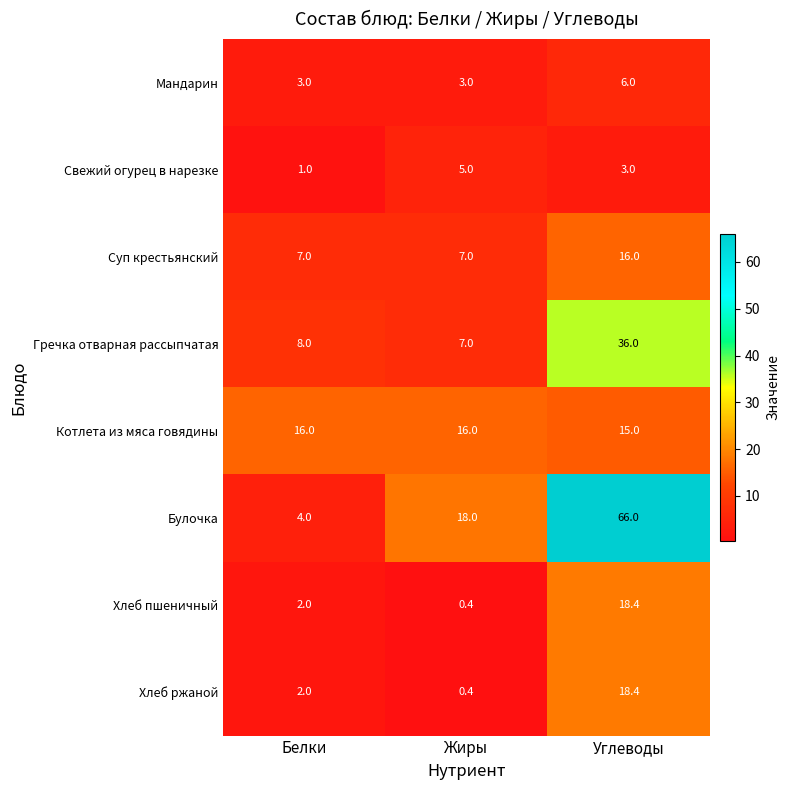

Where is Хлеб пшеничный nearest to the value 9?

Белки